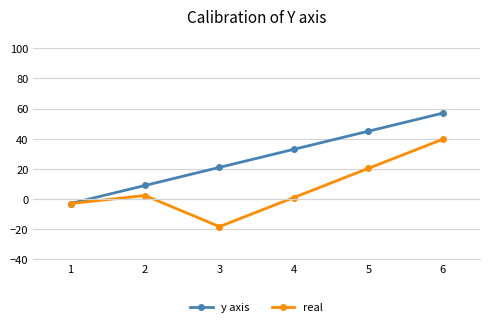

Which category has the highest value across all series?

6